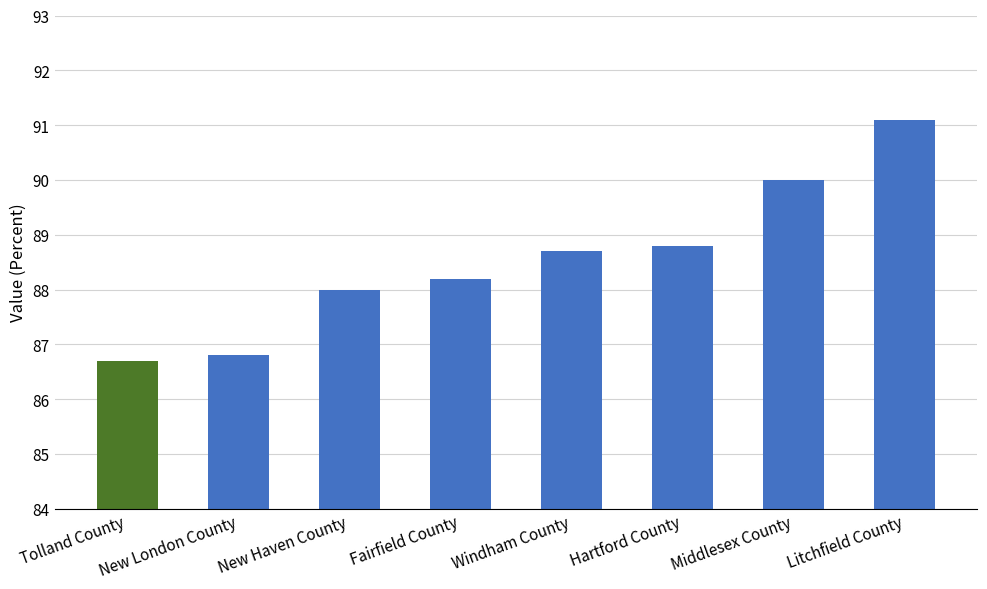

Are the bars grouped side by side (vs. stacked)?

No